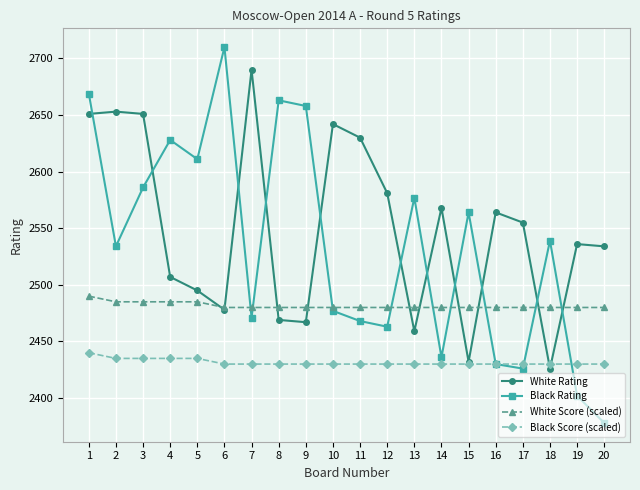

Which series has the largest total across all categories?

White Rating